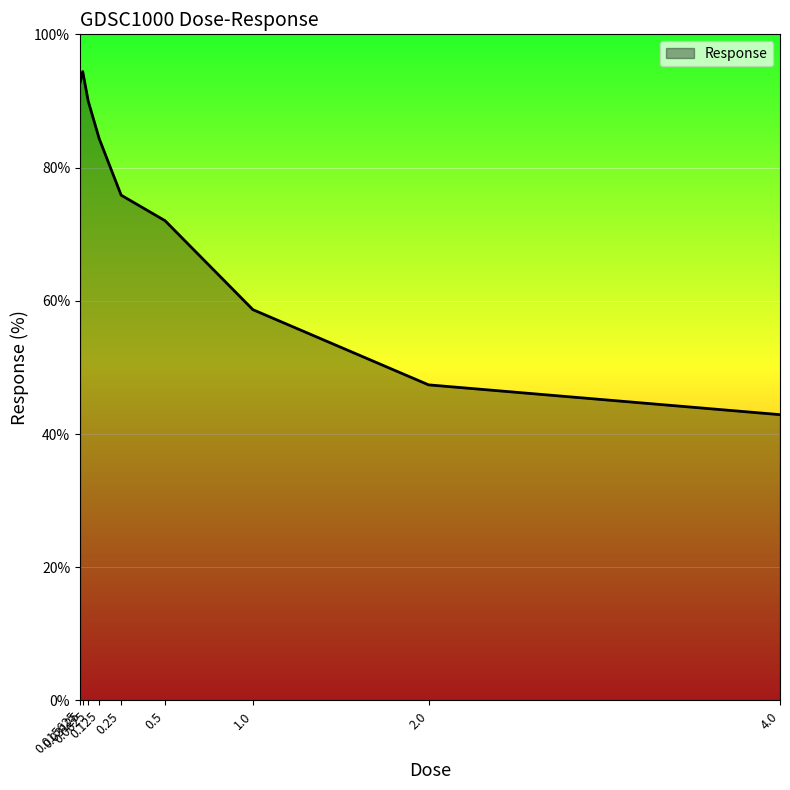

Which label corresponds to the largest value in the chart?

0.03125